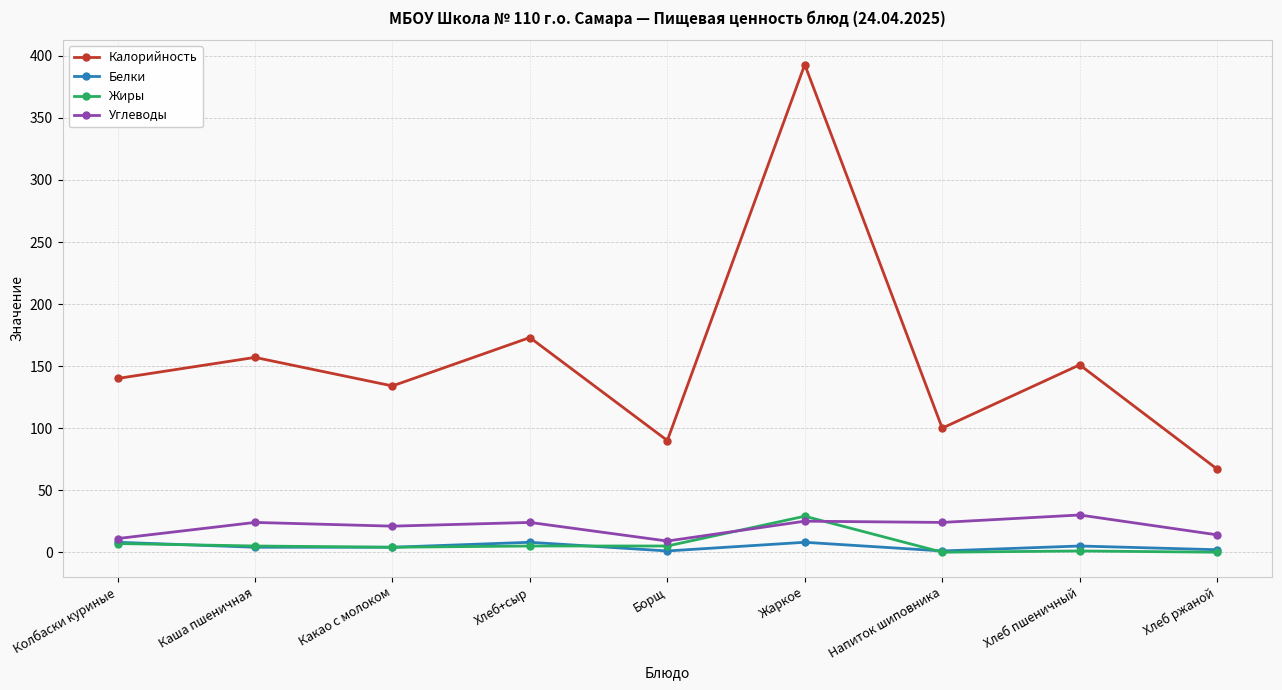

Which series has the largest total across all categories?

Калорийность